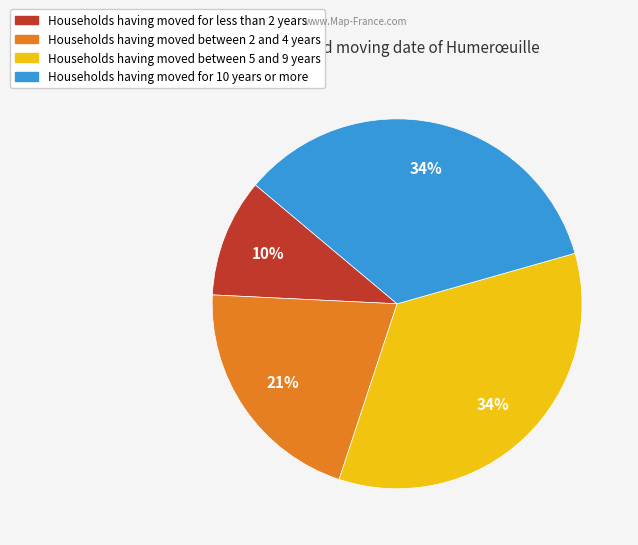

To the nearest percent, what is the difference between the largest and smallest slice percentages?

24%